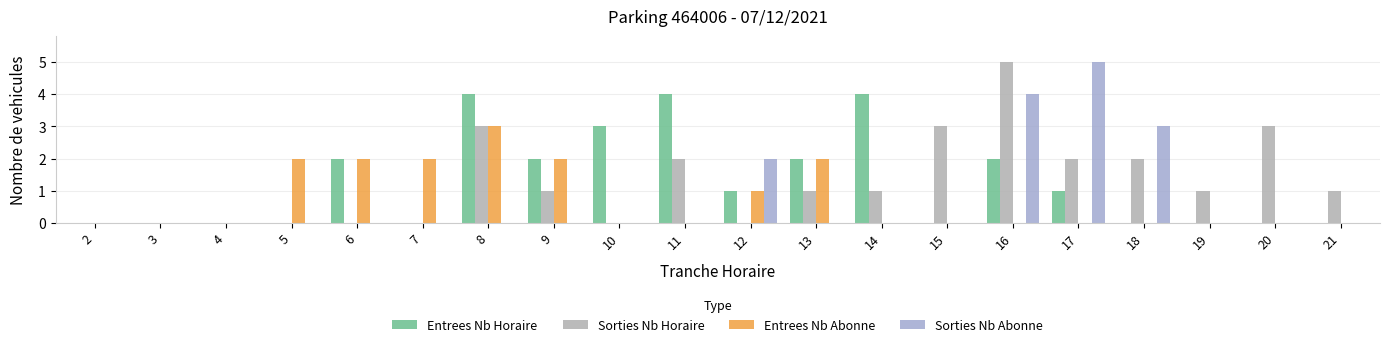

Reading left to right, extract all data points from this chart.

Entrees Nb Horaire: 0	0	0	0	2	0	4	2	3	4	1	2	4	0	2	1	0	0	0	0
Sorties Nb Horaire: 0	0	0	0	0	0	3	1	0	2	0	1	1	3	5	2	2	1	3	1
Entrees Nb Abonne: 0	0	0	2	2	2	3	2	0	0	1	2	0	0	0	0	0	0	0	0
Sorties Nb Abonne: 0	0	0	0	0	0	0	0	0	0	2	0	0	0	4	5	3	0	0	0